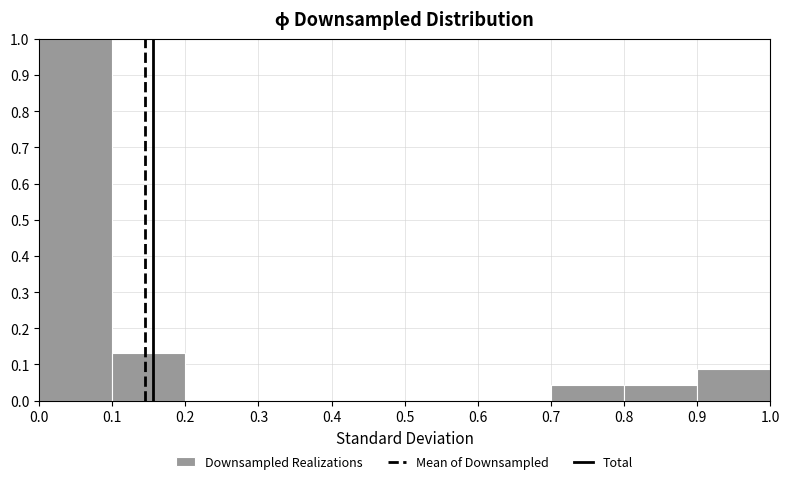

Over which range of the x-axis is the bar tallest?

0.0 to 0.1